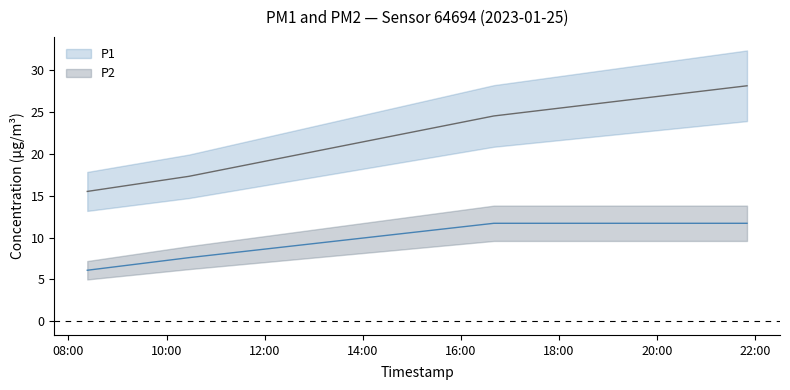

At which label does P1 first exceed 24?

2023-01-25T16:40:19